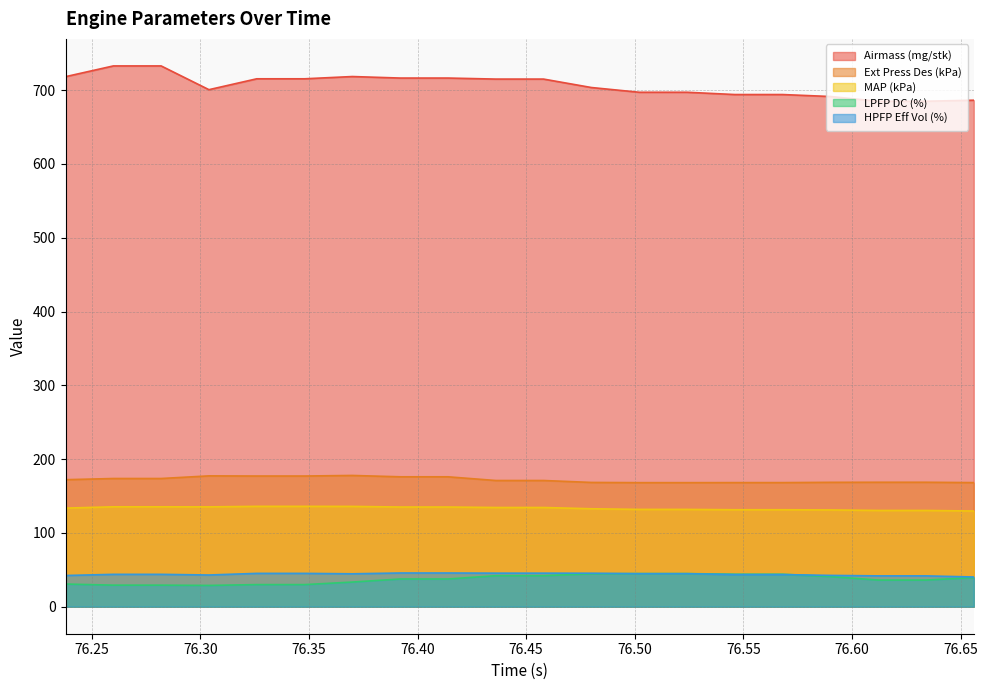

At which label is HPFP Eff Vol (%) closest to 42?

76.612